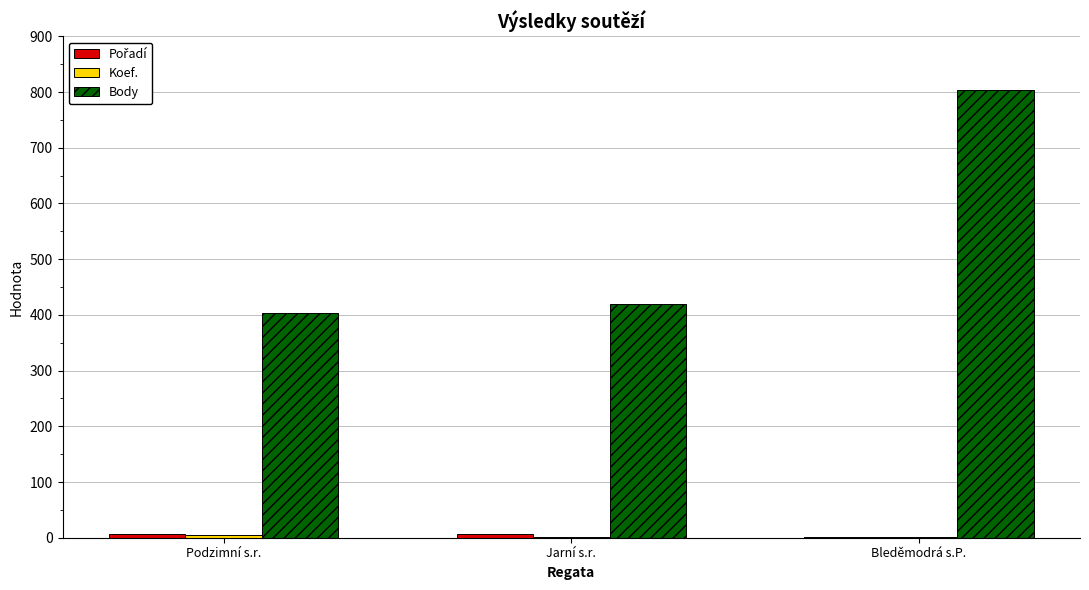

Between Jarní s.r. and Bleděmodrá s.P., which series saw the biggest shift?

Body